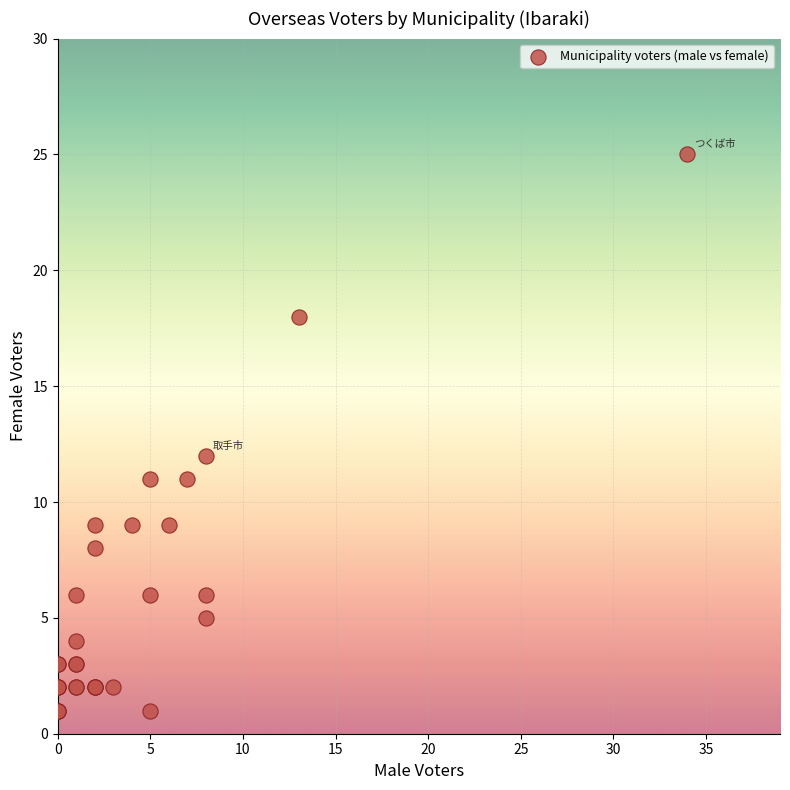

What Y value in the scatter plot is closest to 13?

12